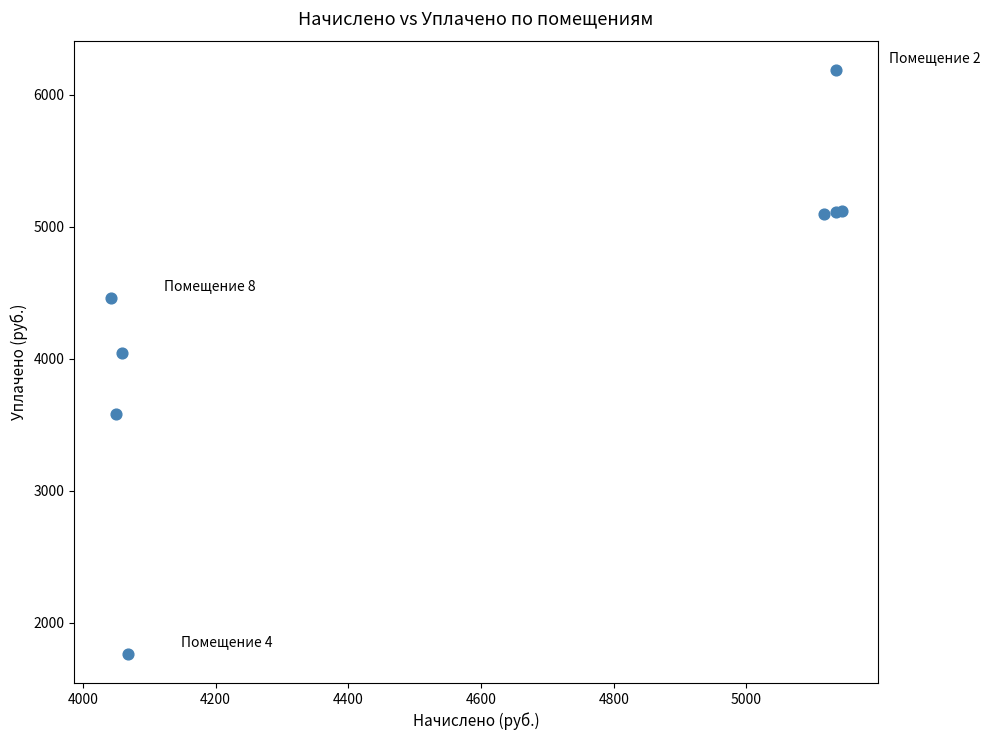

What Y value in the scatter plot is closest to 3976?

4042.2